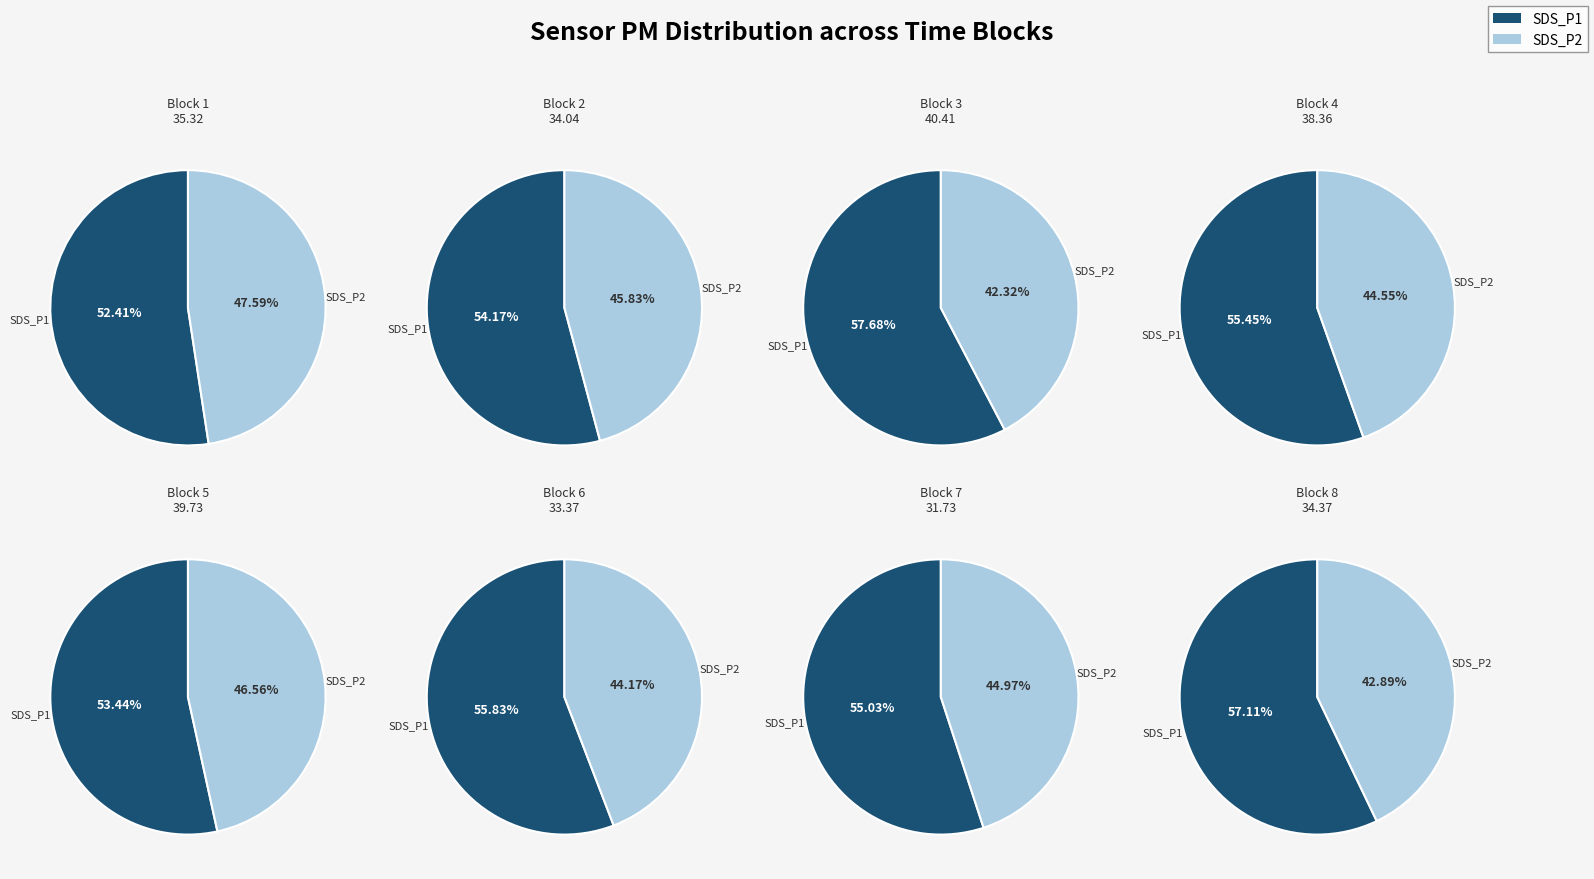

Is it true that 00:26 is 1% of the pie?

False